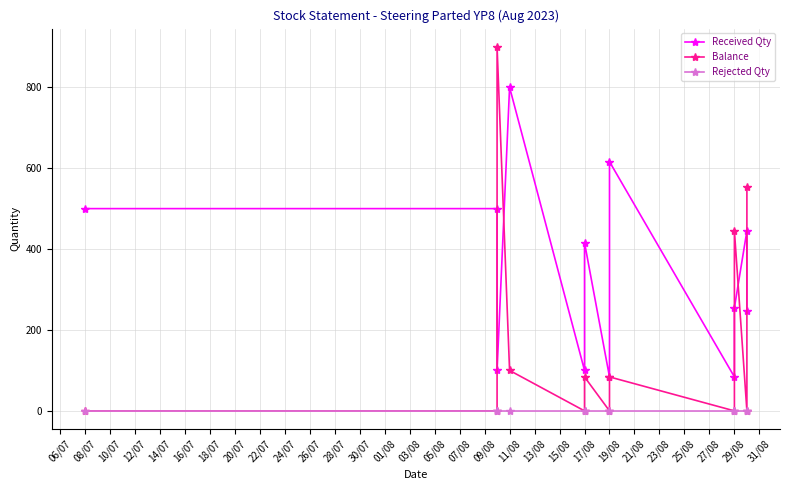

What is the value of the Balance point at the 3rd from the left?

900